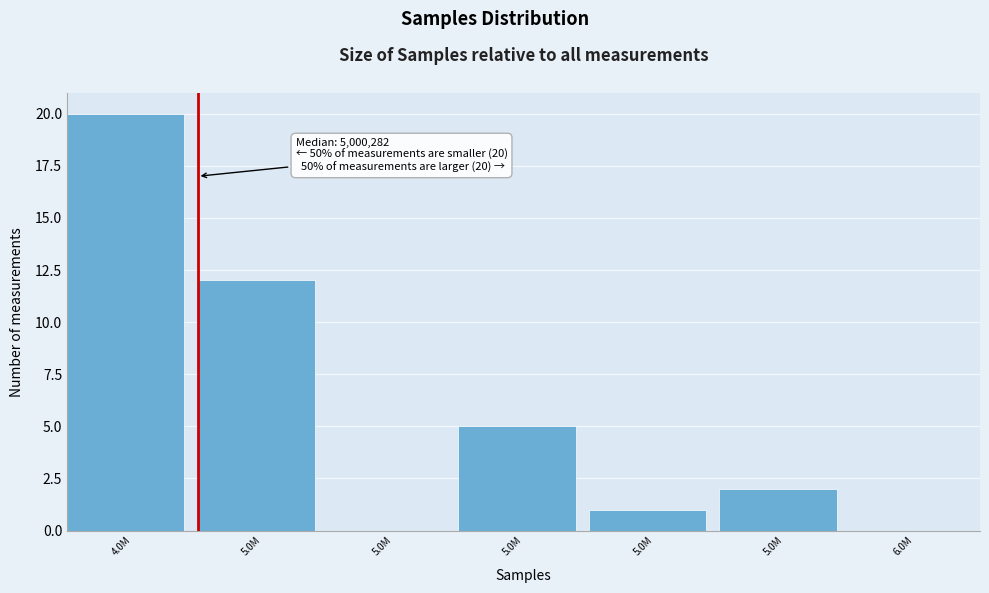

How many data points does each series have?

7